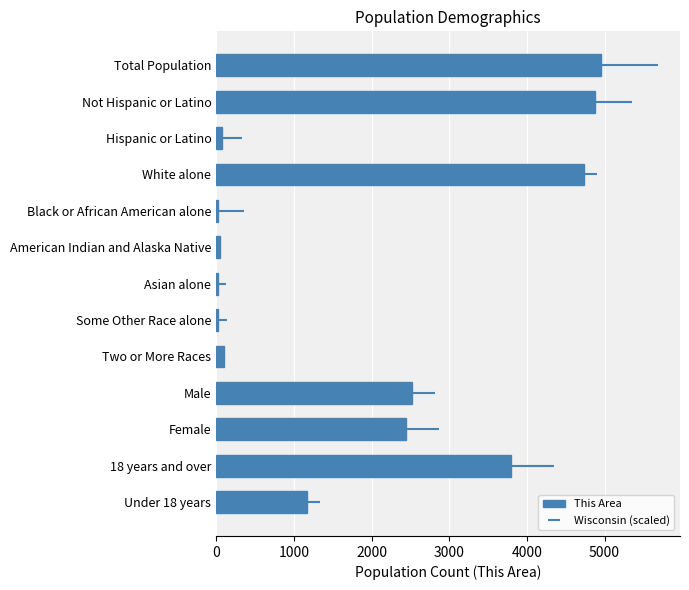

Reading right to left, extract all data points from this chart.

1163	3789	2437	2515	94	24	17	49	29	4738	70	4882	4952